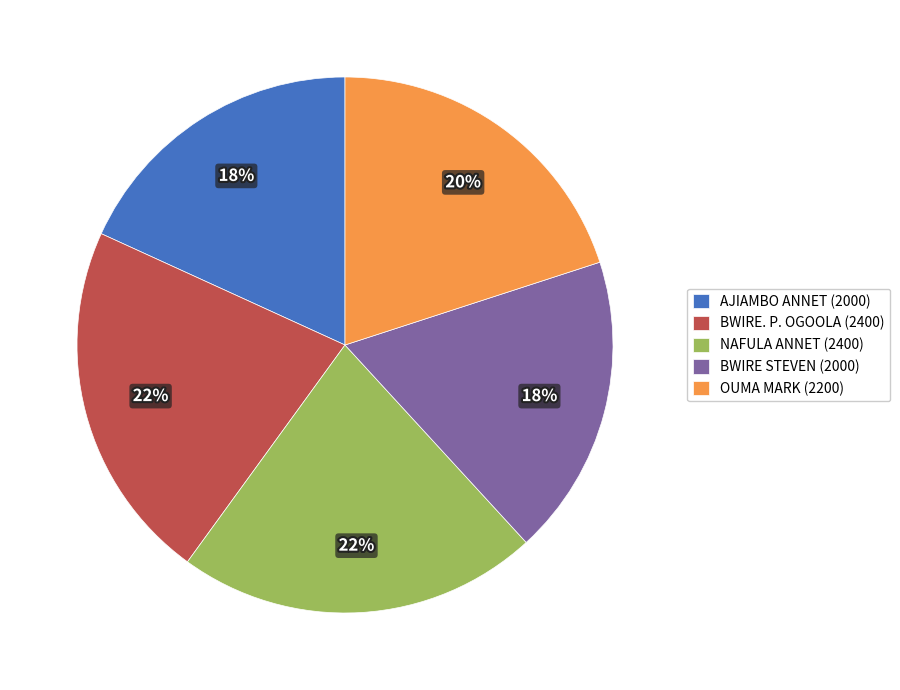

Approximately how many times larger is the value at NAFULA ANNET (2400) compared to BWIRE. P. OGOOLA (2400)?

1.0